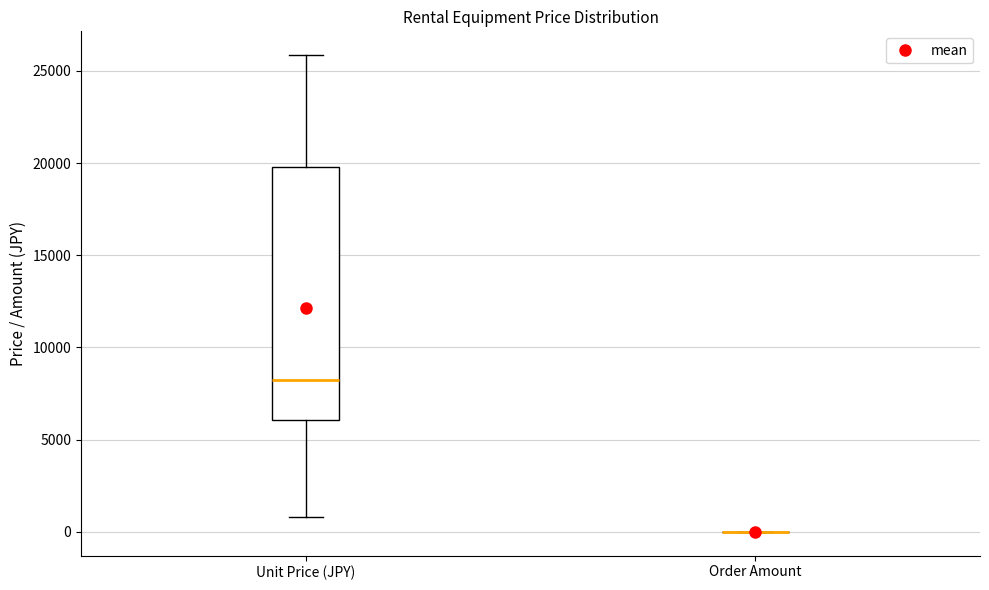

Reading left to right, read every box against the y-axis: the position of its median line, the range the box covers, and the ends of its whiskers. The values are not printed on the chart, so give them approximately, as read against the axis.

Unit Price (JPY): median 8500, box 6000 to 20000, whiskers 1000 to 26000
Order Amount: box collapsed to a line at 0, whiskers 0 to 0